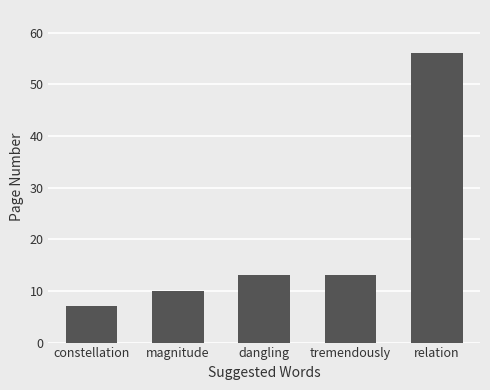

What is the difference between the second highest and second lowest values?

3